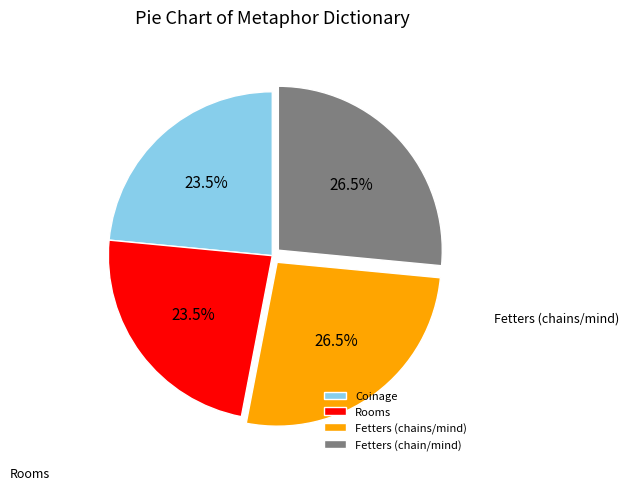

Approximately how many times larger is the value at Fetters (chains/mind) compared to Coinage?

1.1